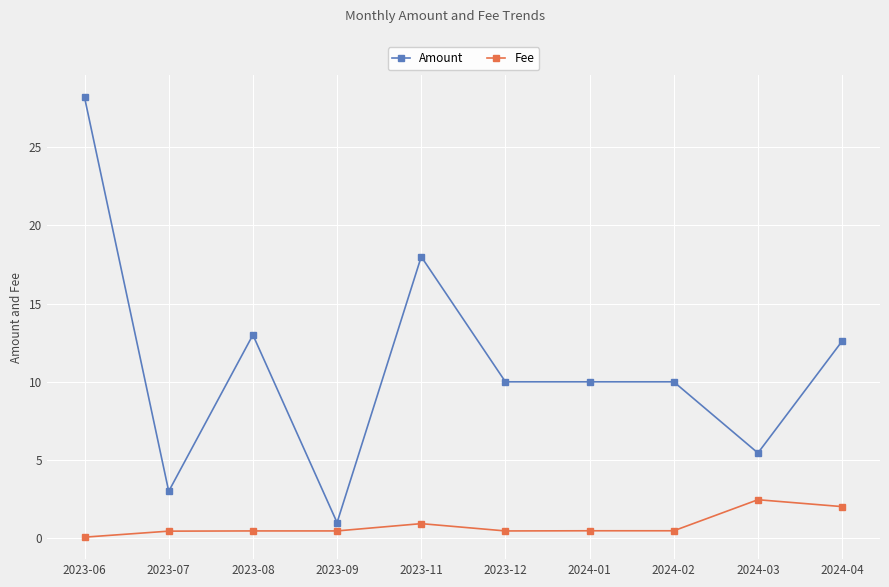

True or false: Fee and Amount cross at least once.

False